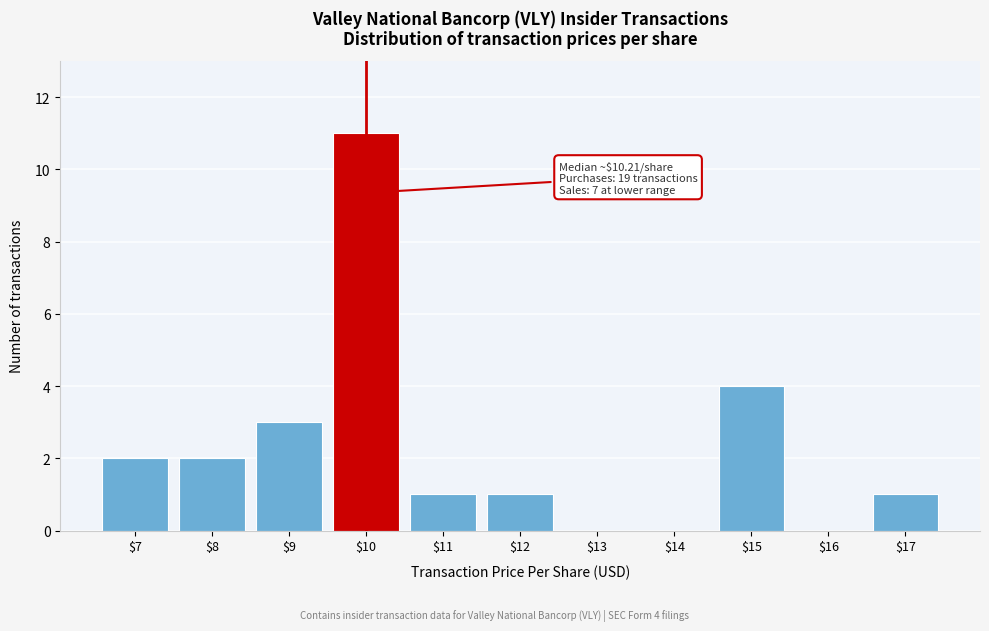

What is the approximate value at $10, to the nearest 5?

10